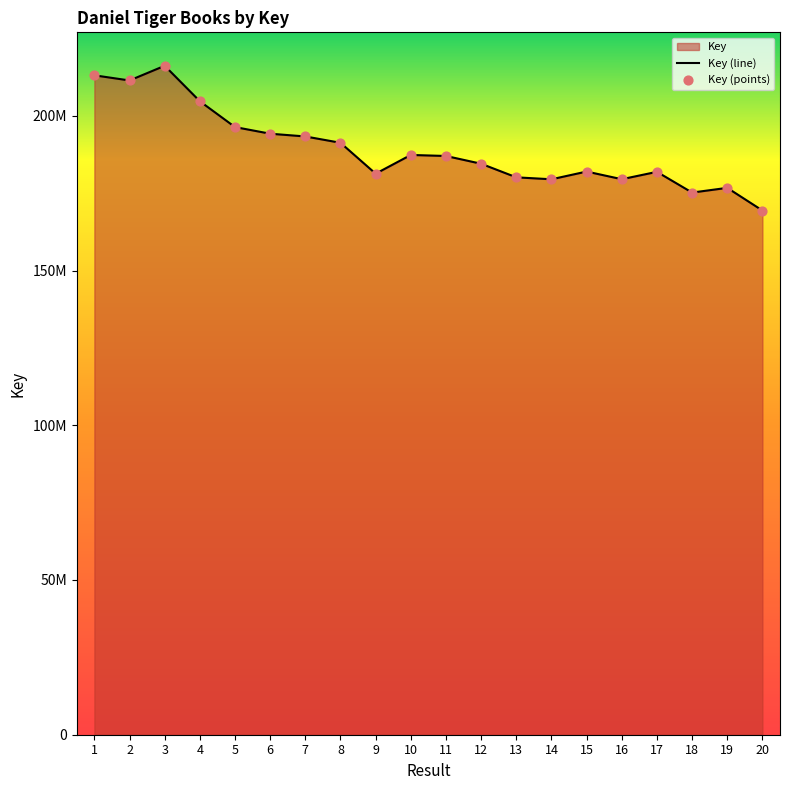

Is the value of Key (points) at 17 greater than the value of Key (line) at 10?

No